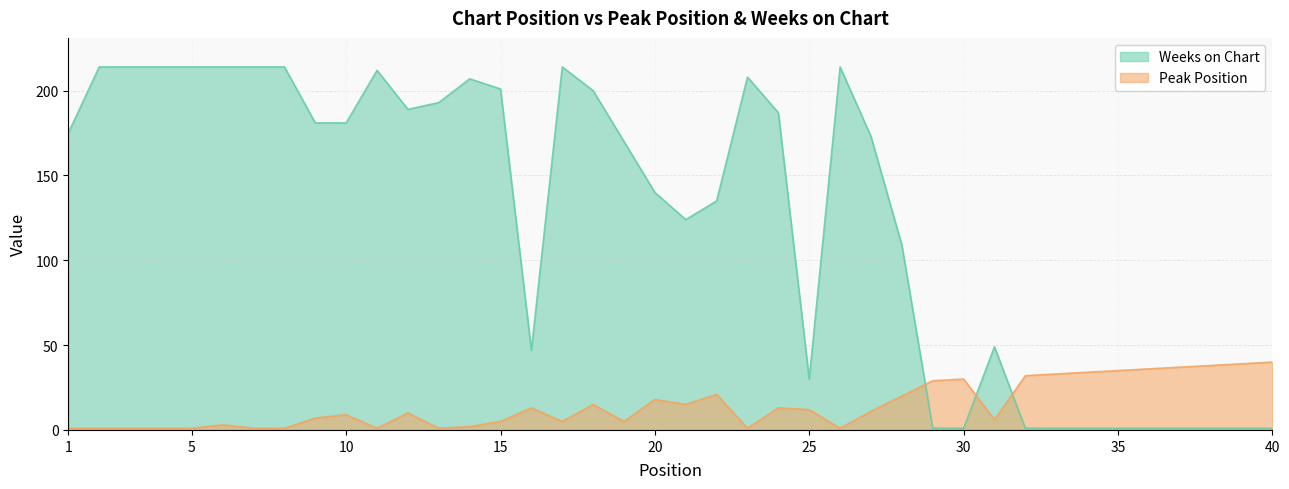

What are all the series names shown in the legend?

Weeks on Chart, Peak Position